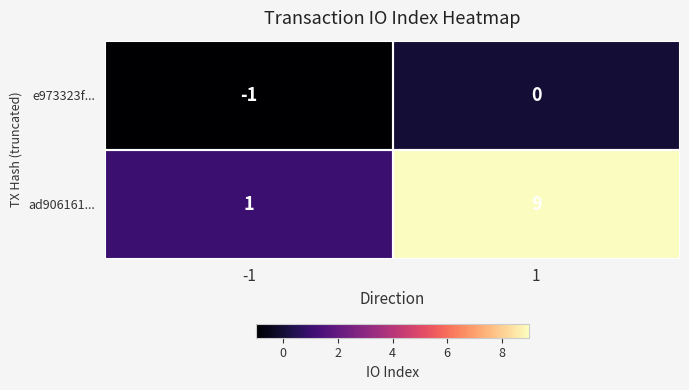

What is the average value of the ad906161... series?

5